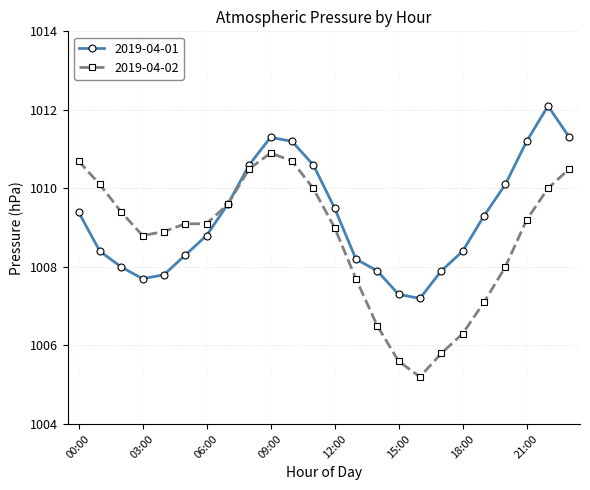

What is the sum of all 2019-04-01 values?

24222.1